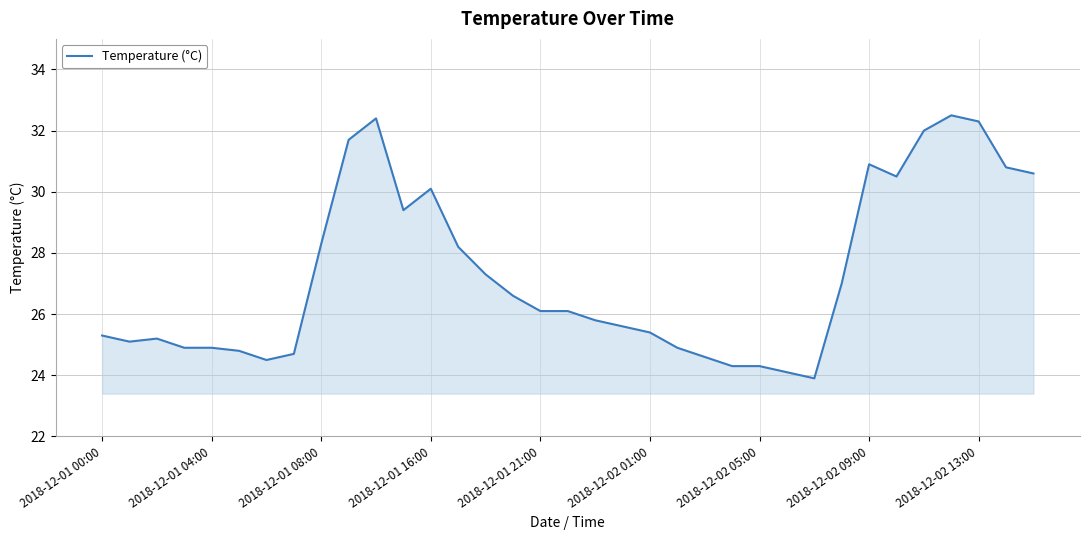

How many lines are shown in the chart?

1